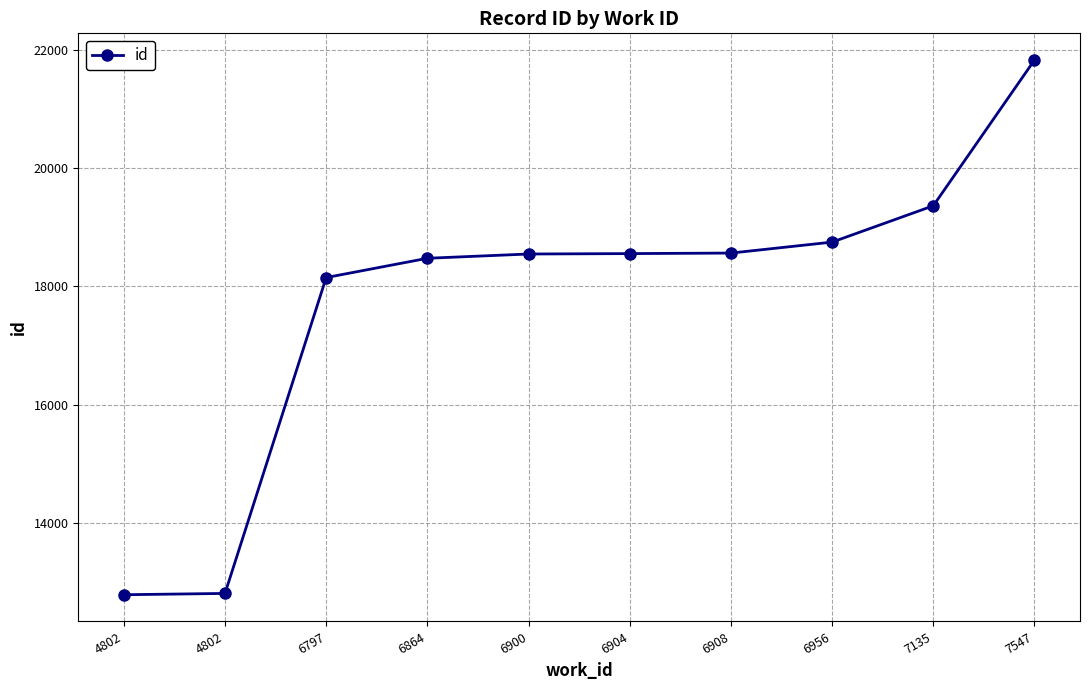

Does the chart display data point markers on the line(s)?

Yes